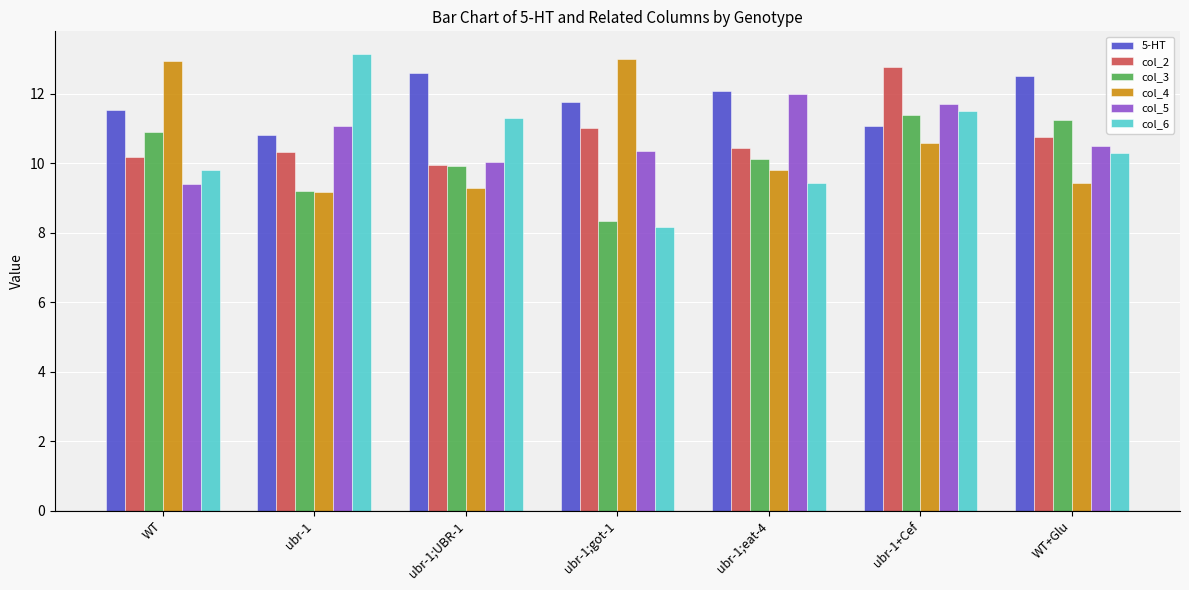

Count the number of categories in the chart.

7